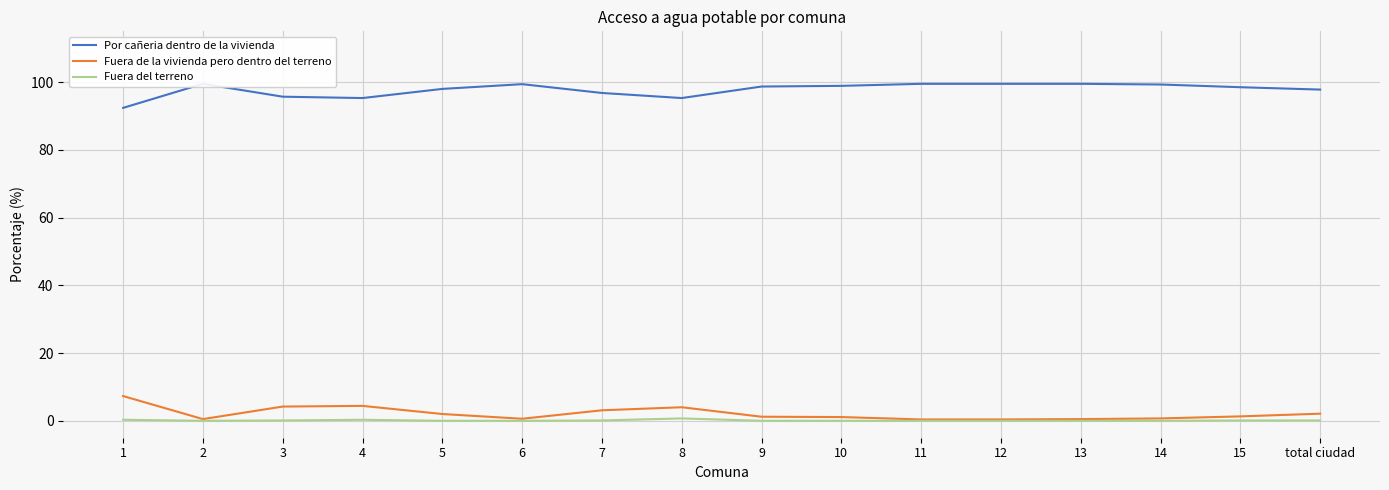

What is the sum of all Por cañeria dentro de la vivienda values?

1564.1